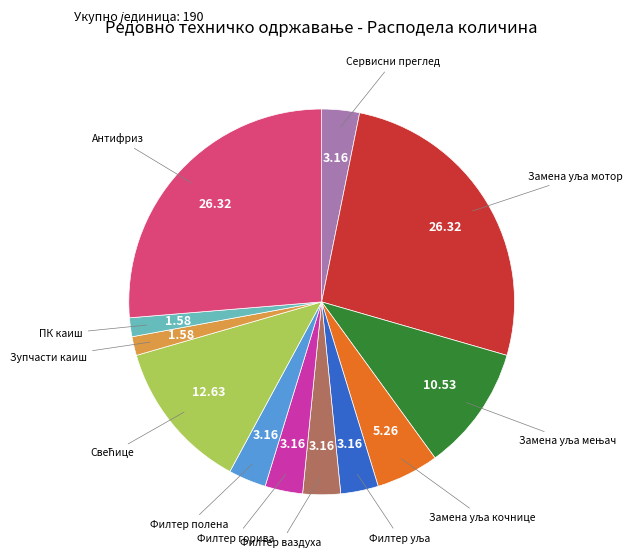

Is there any slice that represents more than half of the pie?

No